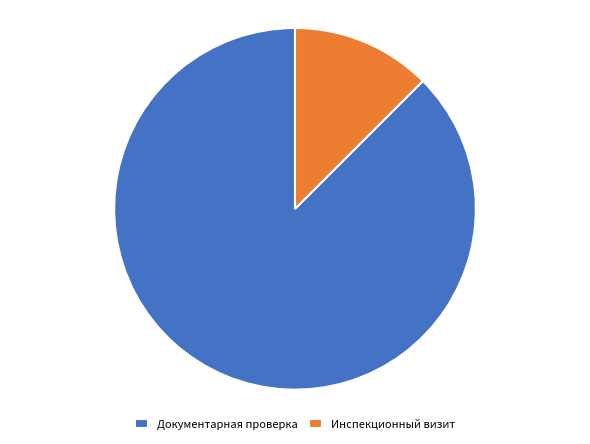

Which slice is the smallest?

Инспекционный визит